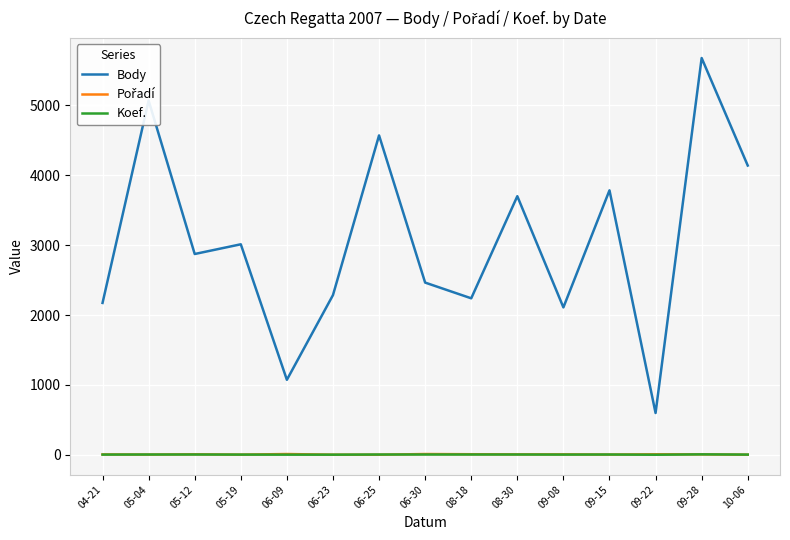

The value of Body at 09-22 is 598. True or false?

True